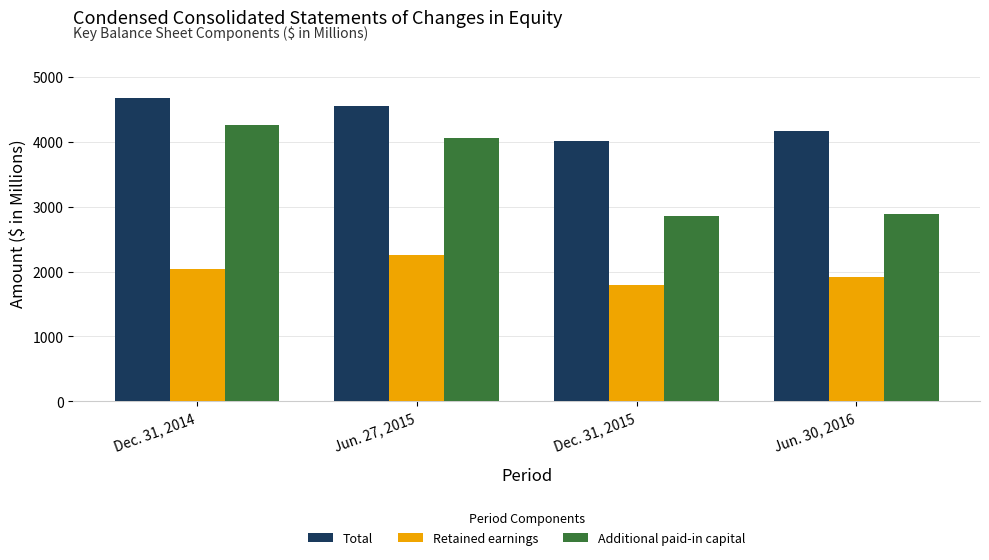

Which series has the largest range (max minus min)?

Additional paid-in capital